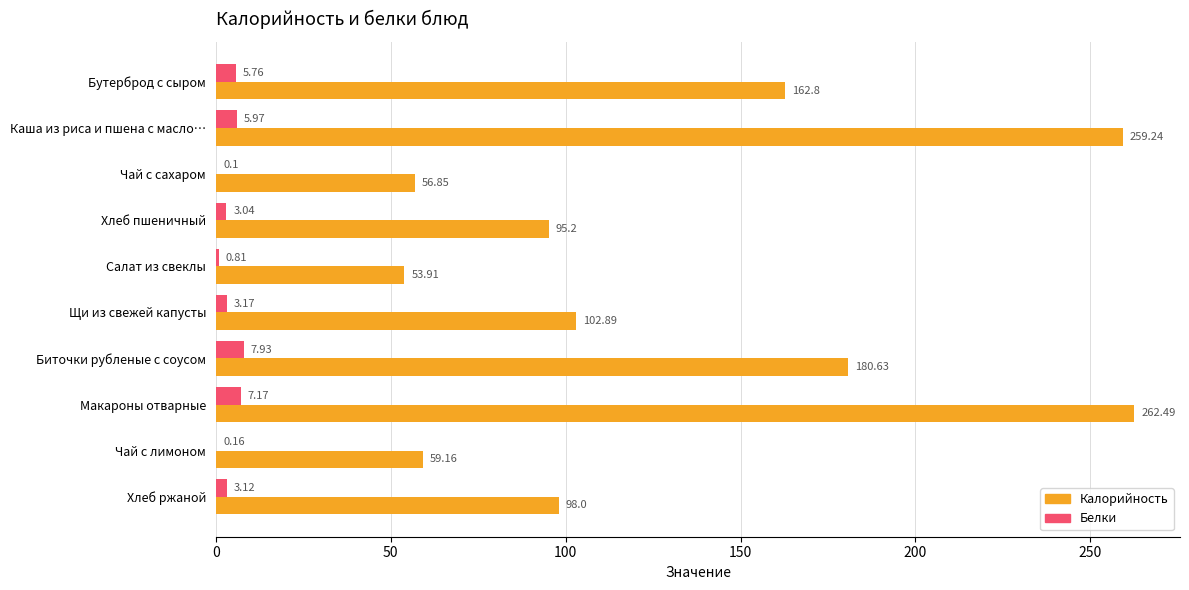

Which series has the largest total across all categories?

Калорийность